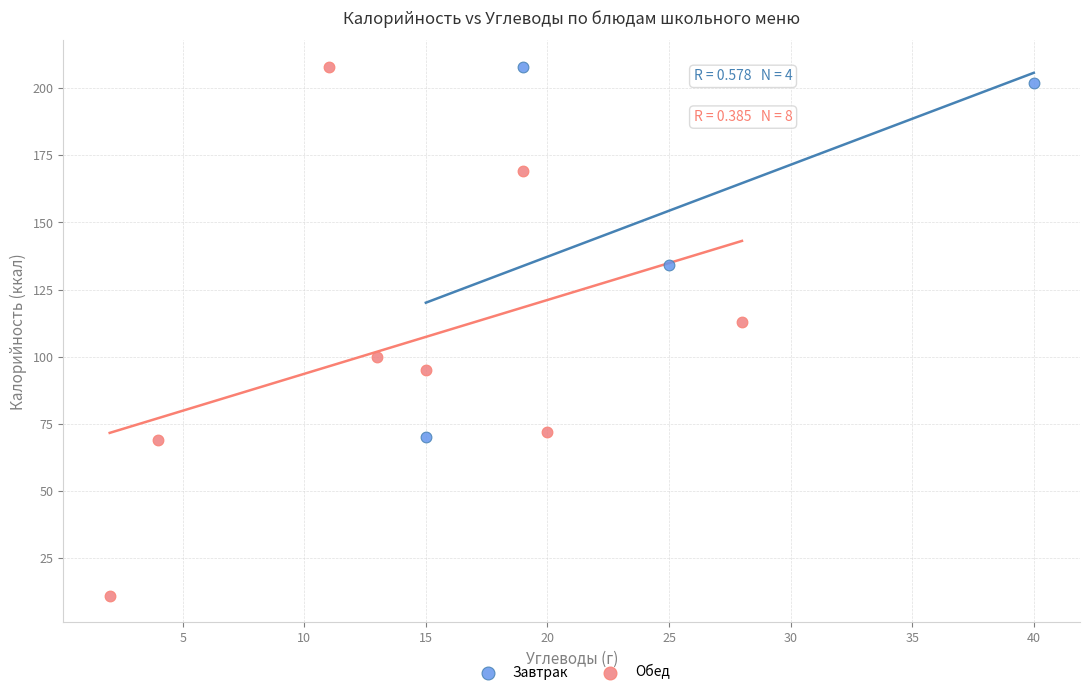

Which series contains the lowest Y value?

Обед